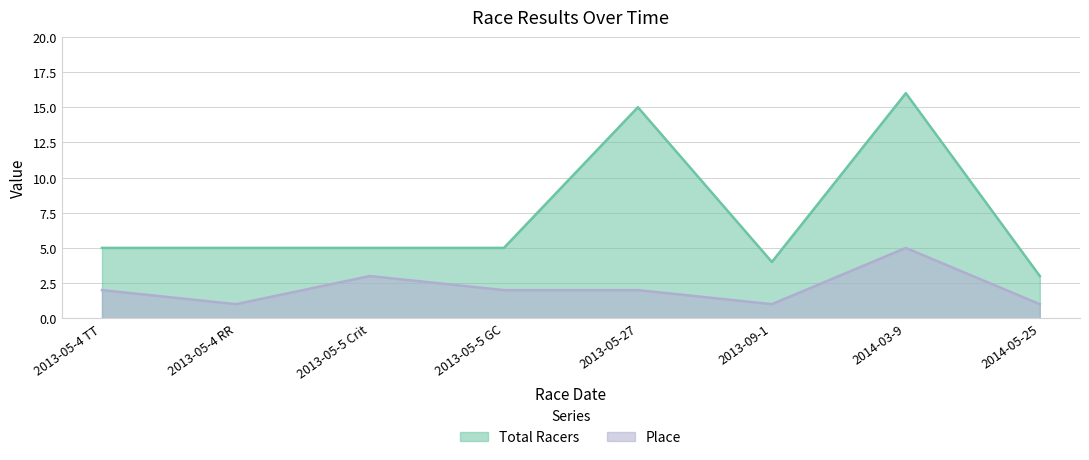

Does the chart display data point markers on the line(s)?

No